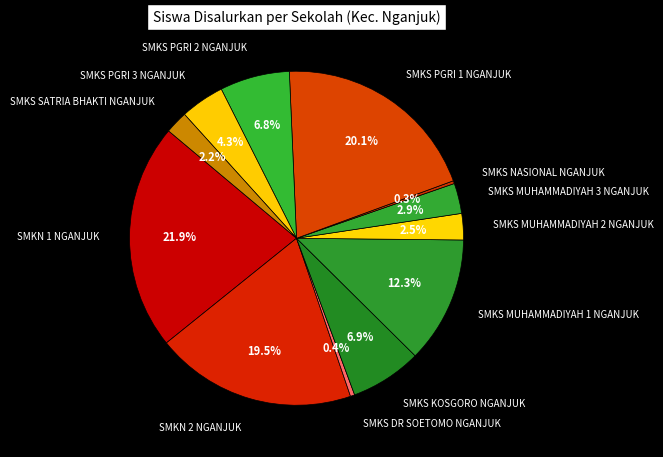

Is it true that SMKS SATRIA BHAKTI NGANJUK is 2% of the pie?

True